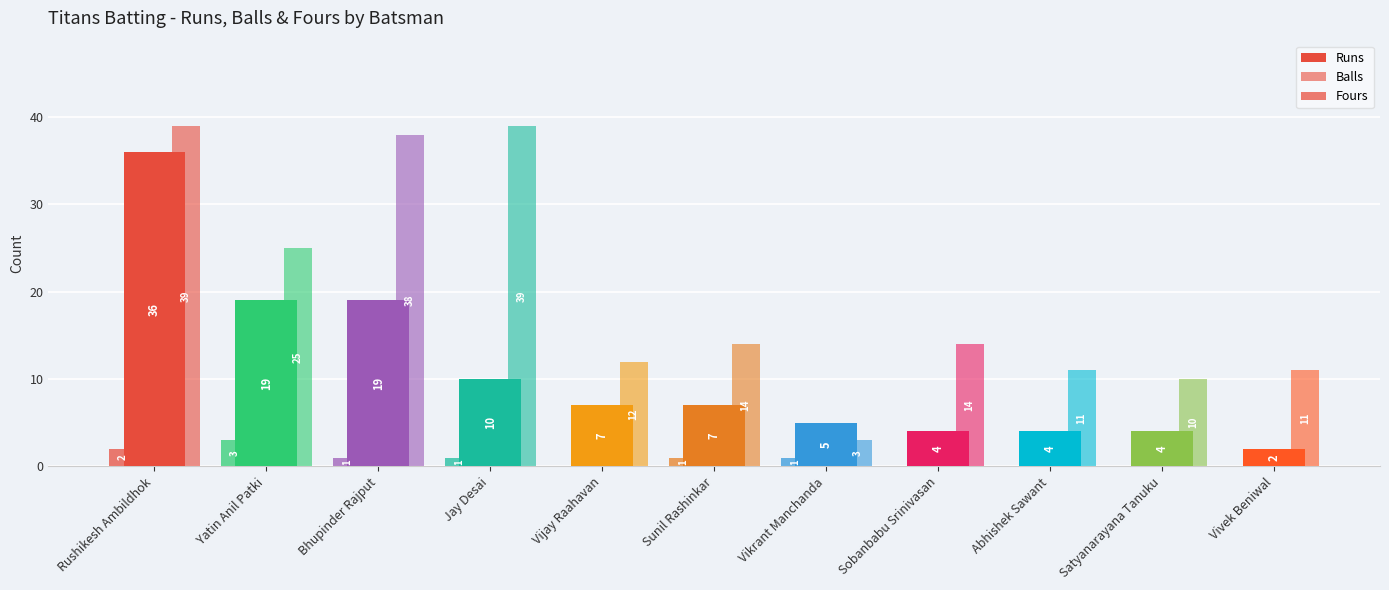

True or false: Runs has a value of 19 at Bhupinder Rajput.

True